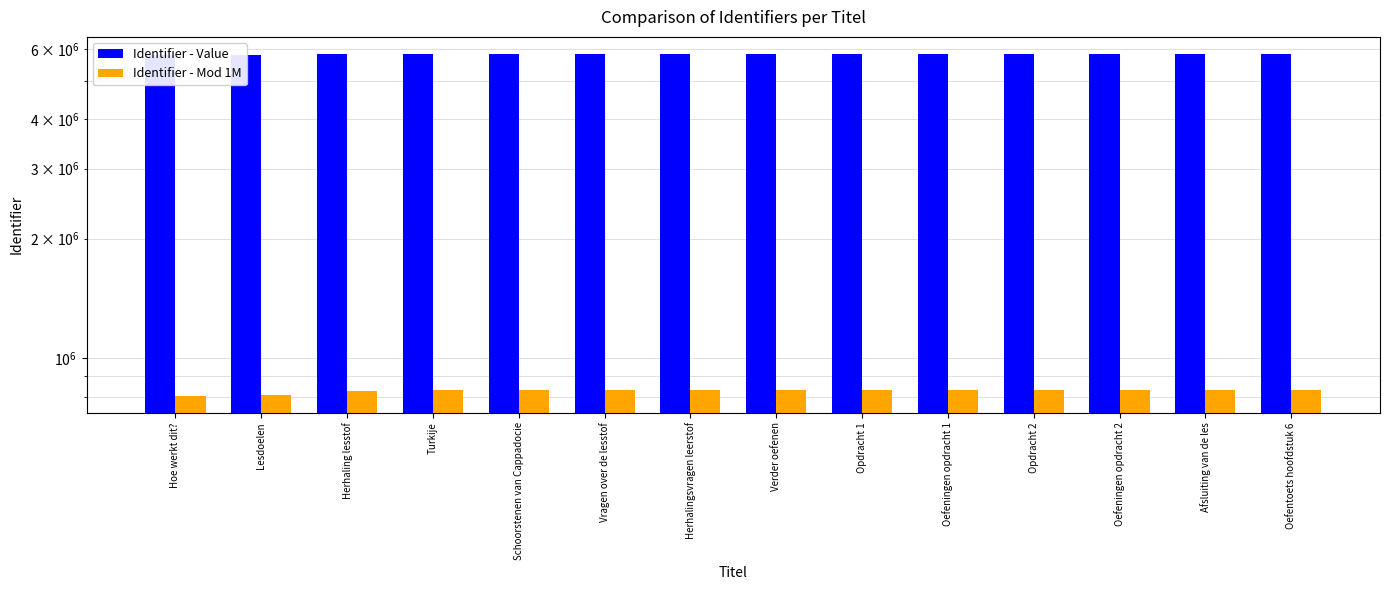

Reading left to right, what are all the values shown in this chart?

Identifier - Value: 5805352	5805452	5829053	5833864	5833858	5829392	5829393	5830665	5830676	5830804	5831175	5831182	5831352	5831229
Identifier - Mod 1M: 805352	805452	829053	833864	833858	829392	829393	830665	830676	830804	831175	831182	831352	831229